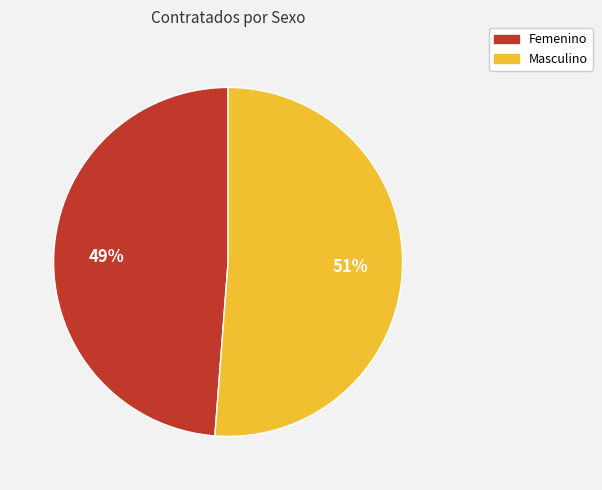

Which category has the biggest portion of the pie?

Masculino